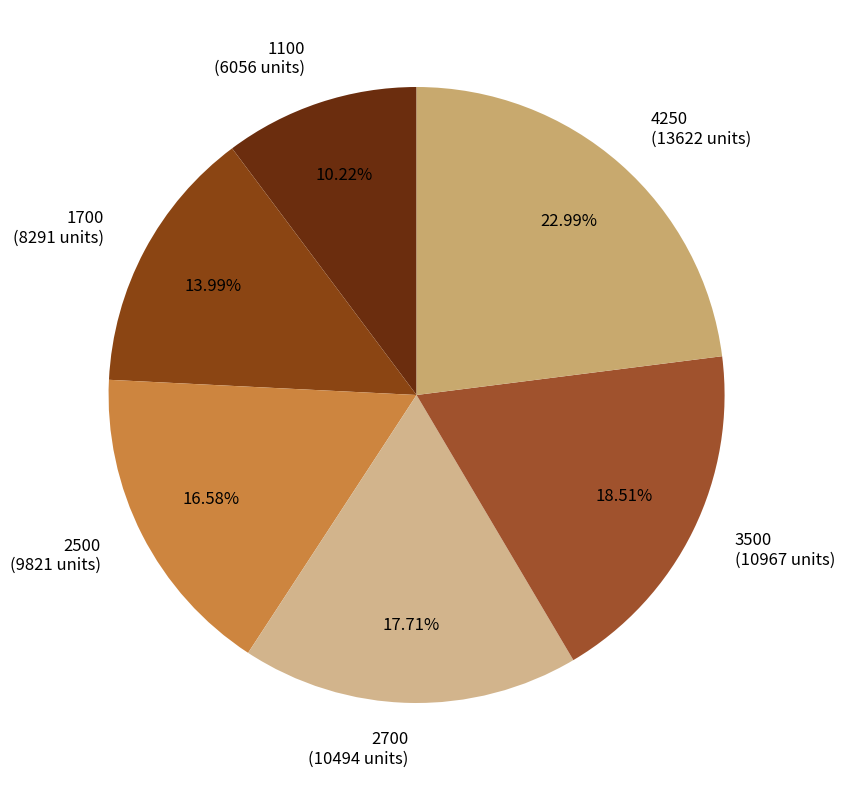

Approximately how many times larger is the value at 1700 (8291 units) compared to 2700 (10494 units)?

0.8